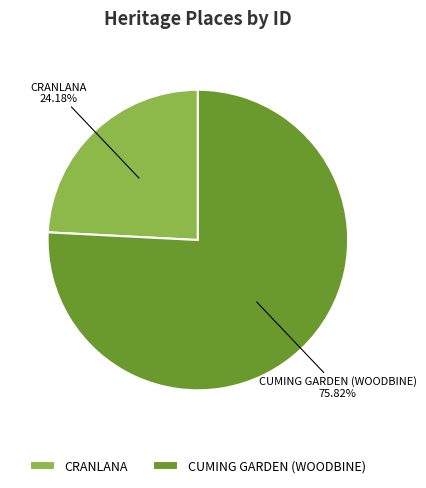

Is there any slice that represents more than half of the pie?

Yes